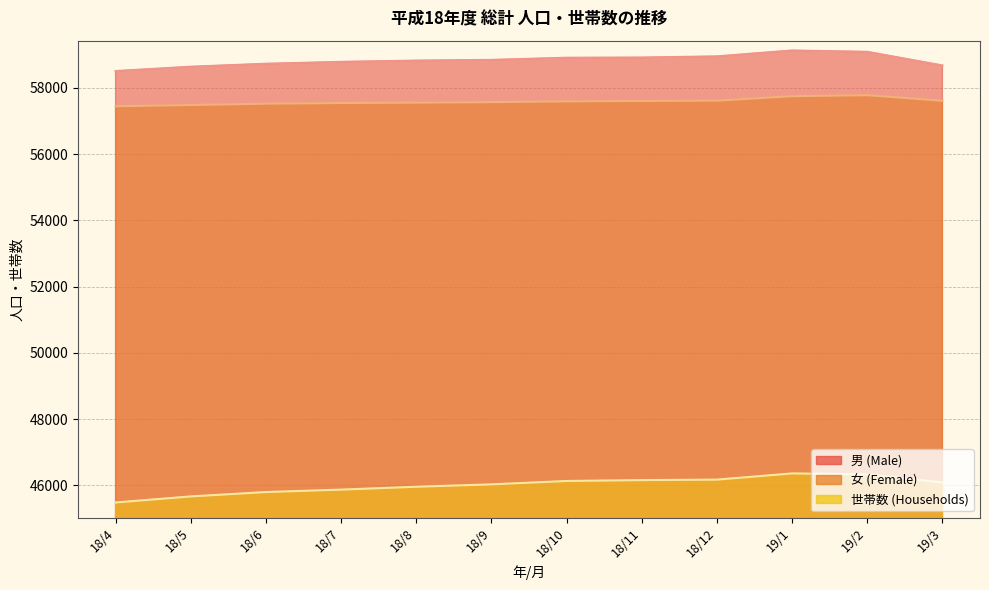

Rank the series by their maximum value, from highest to lowest.

男 (Male), 女 (Female), 世帯数 (Households)